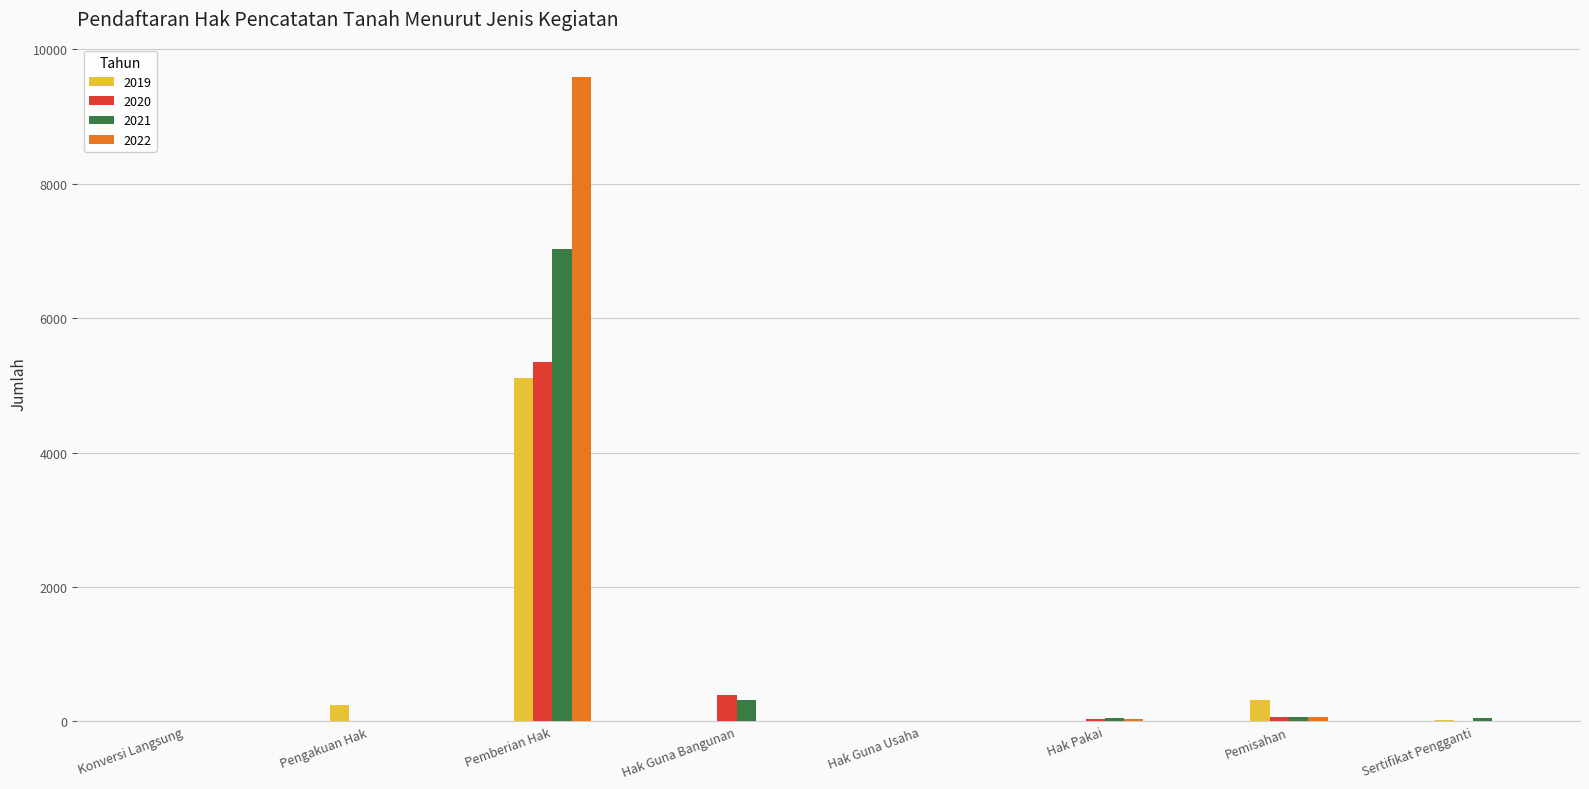

How many groups of bars are there?

8